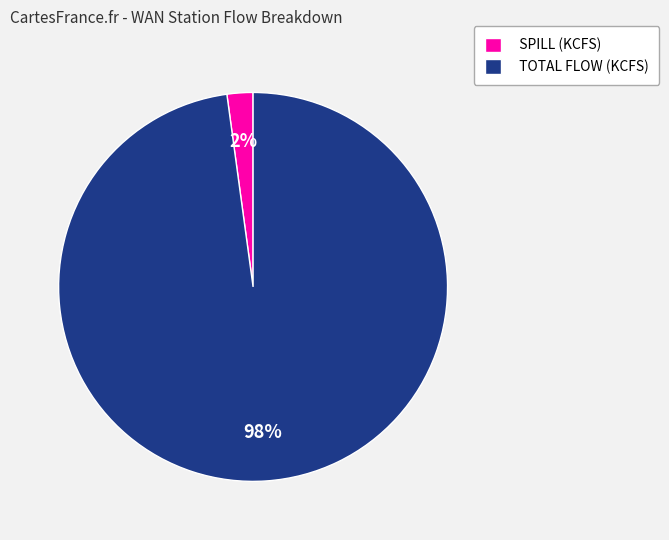

Which category has the biggest portion of the pie?

TOTAL FLOW (KCFS)